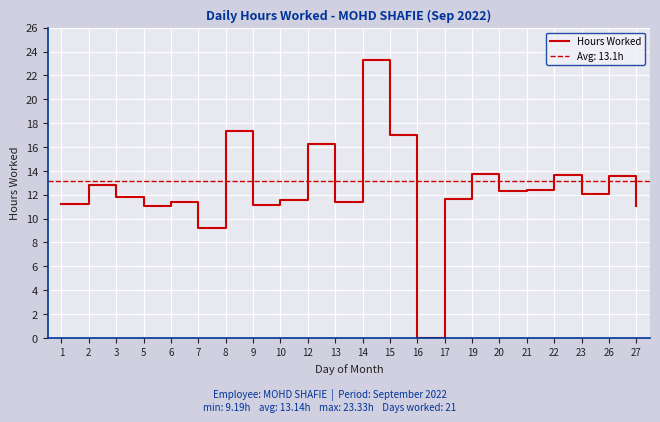

Approximately how many times larger is the value at 17 compared to 5?

1.0